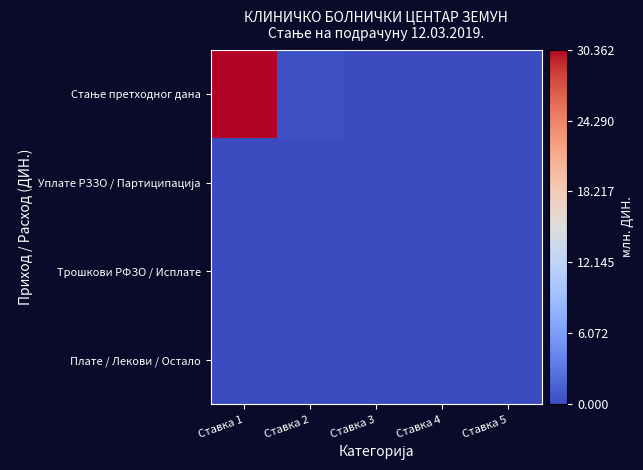

Which series has the widest spread of values?

Стање претходног дана